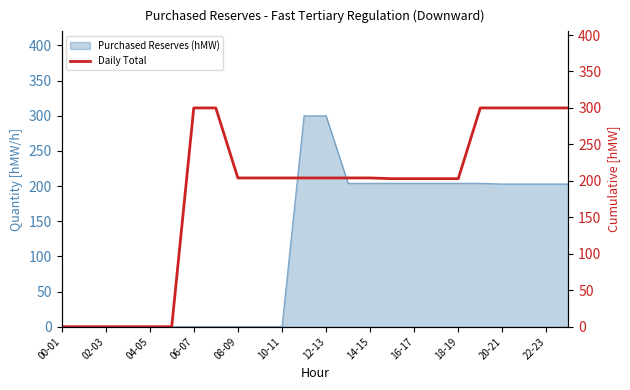

Does the chart display data point markers on the line(s)?

No